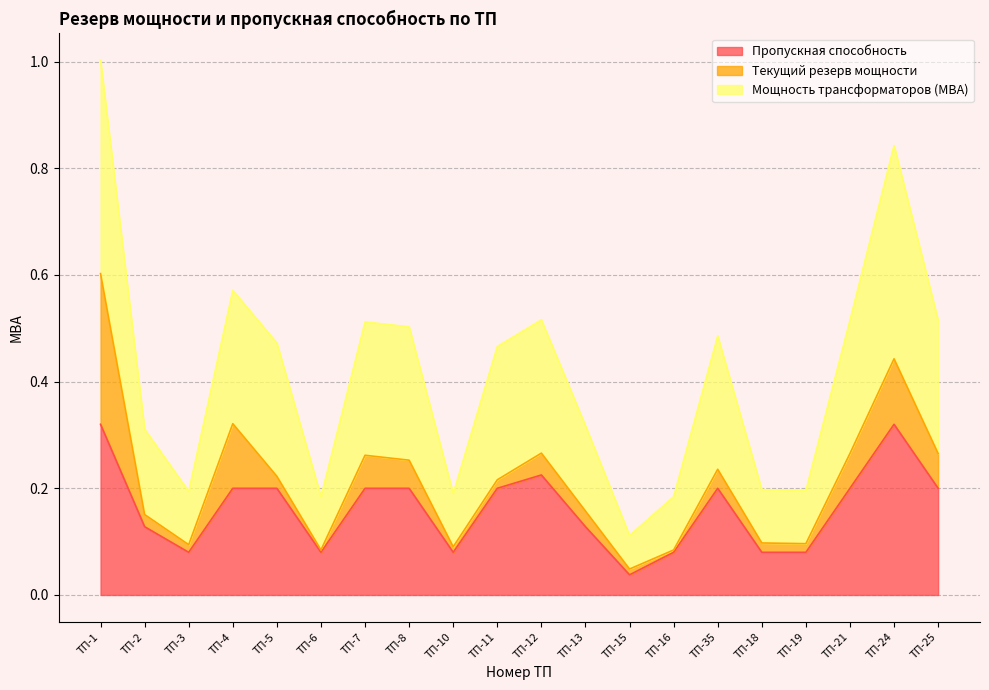

Where is the first local maximum for Пропускная способность?

ТП-12